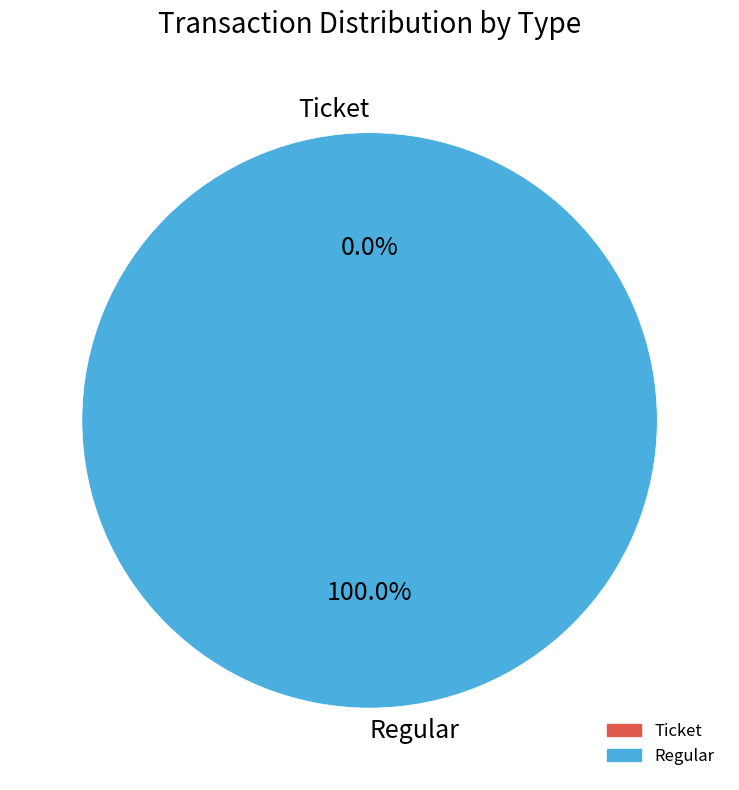

To the nearest percent, what percentage of the pie is Regular?

100%